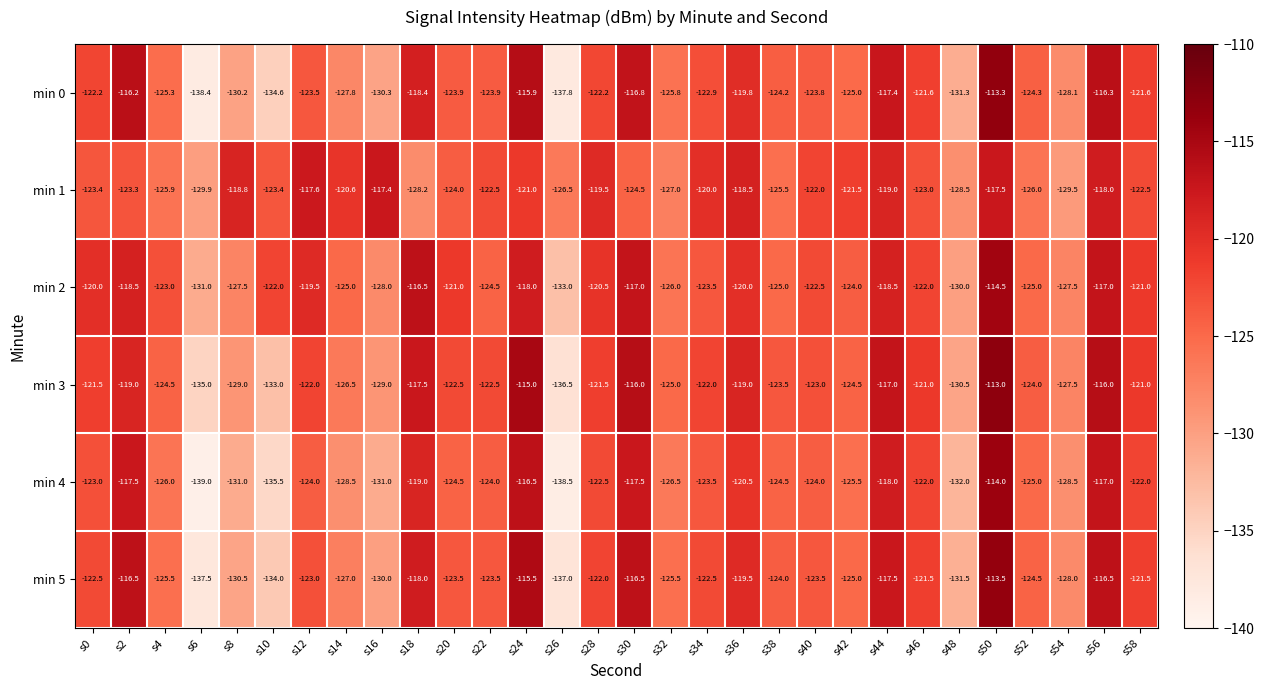

What is the sum of the min 2 values at s46 and s4?

-245.0